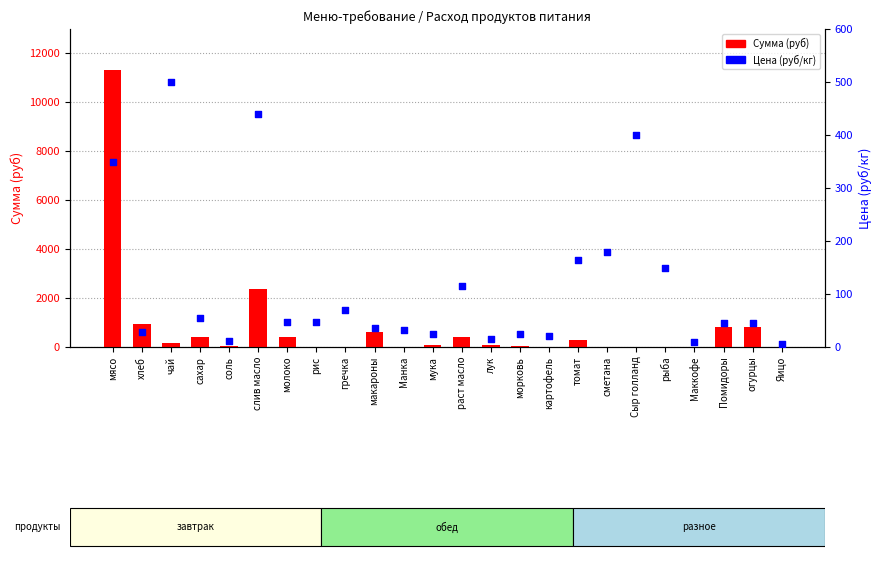

What is the total value across all series at чай?

679.0